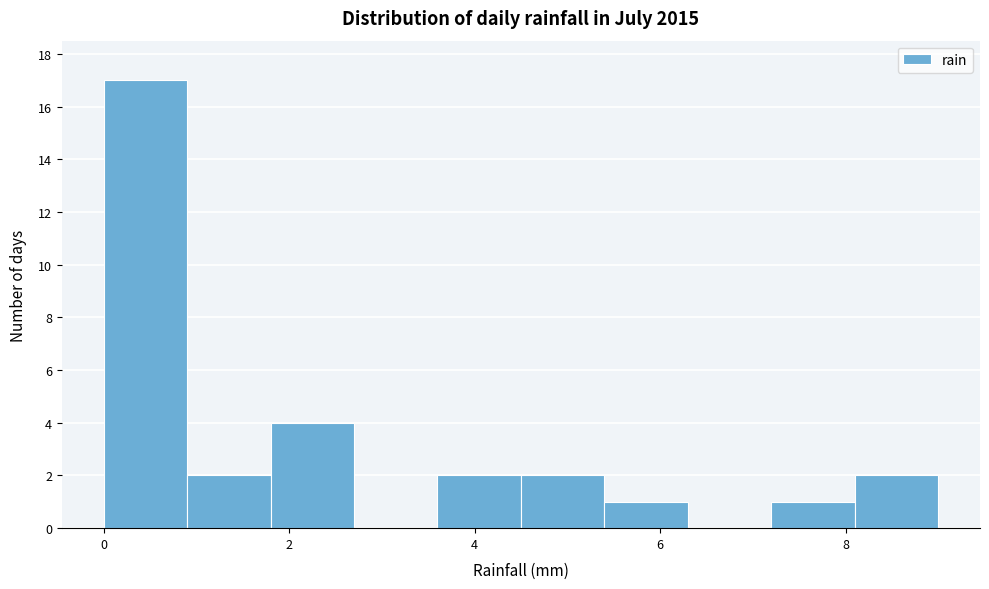

Reading left to right, transcribe this chart: for each bar, give the range it covers on the x-axis and its height. Neither the bar edges nor the heights are printed on the chart, so give them approximately, as read against the axes.

0.0 to 0.9: 17
0.9 to 1.8: 2
1.8 to 2.7: 4
2.7 to 3.6: 0
3.6 to 4.5: 2
4.5 to 5.4: 2
5.4 to 6.3: 1
6.3 to 7.2: 0
7.2 to 8.1: 1
8.1 to 9.0: 2